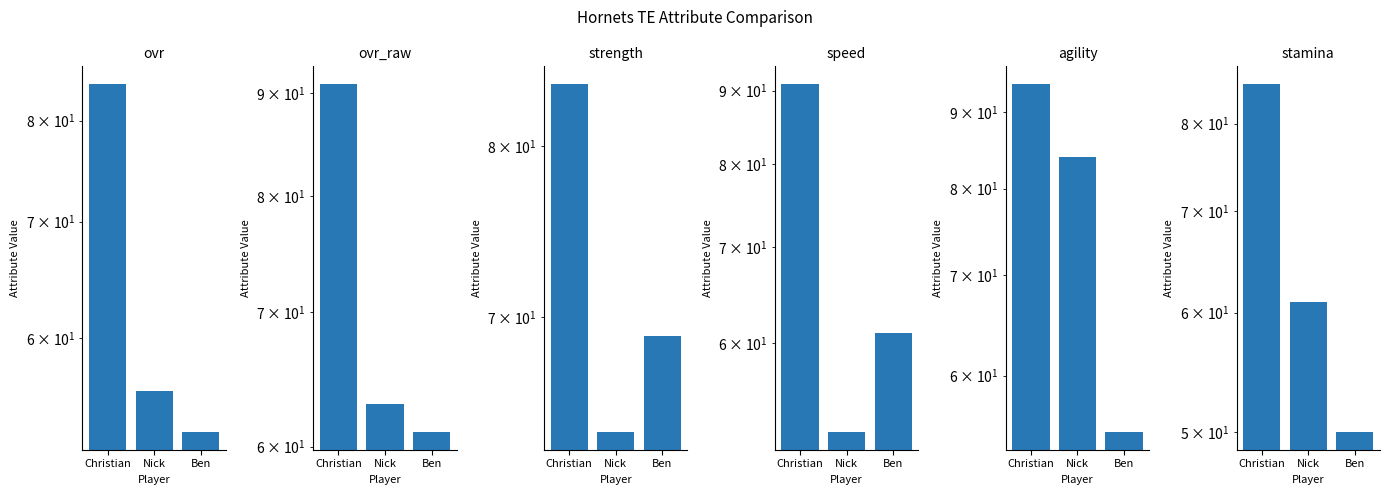

Count the number of data series in this chart.

6